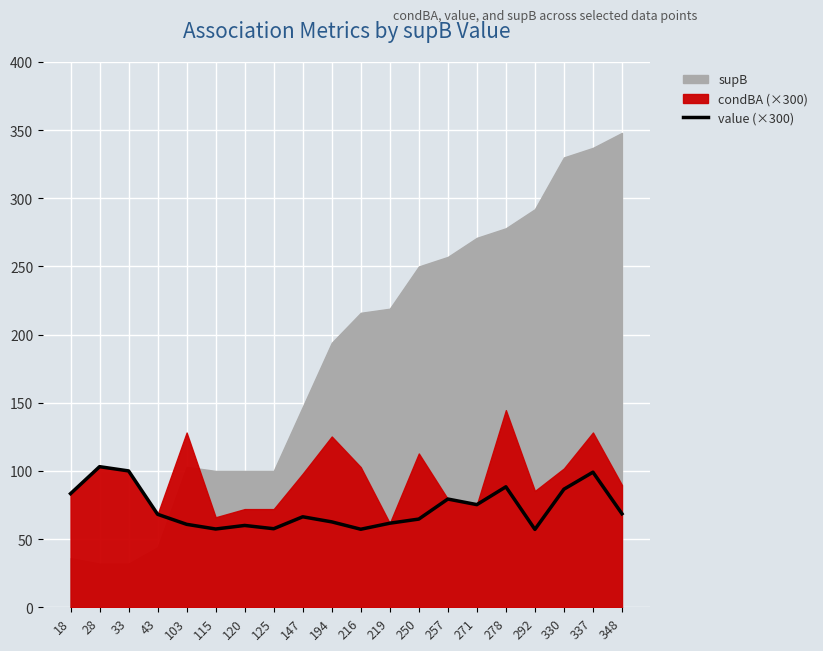

Is it true that value (×300) equals 65.6 at 337?

False